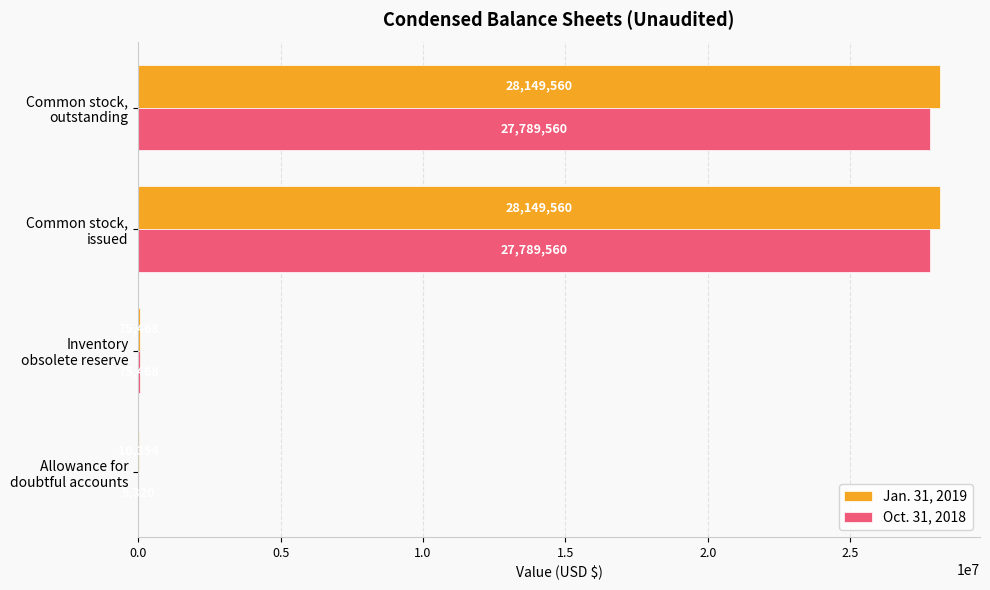

What is the sum of all Oct. 31, 2018 values?

55663908